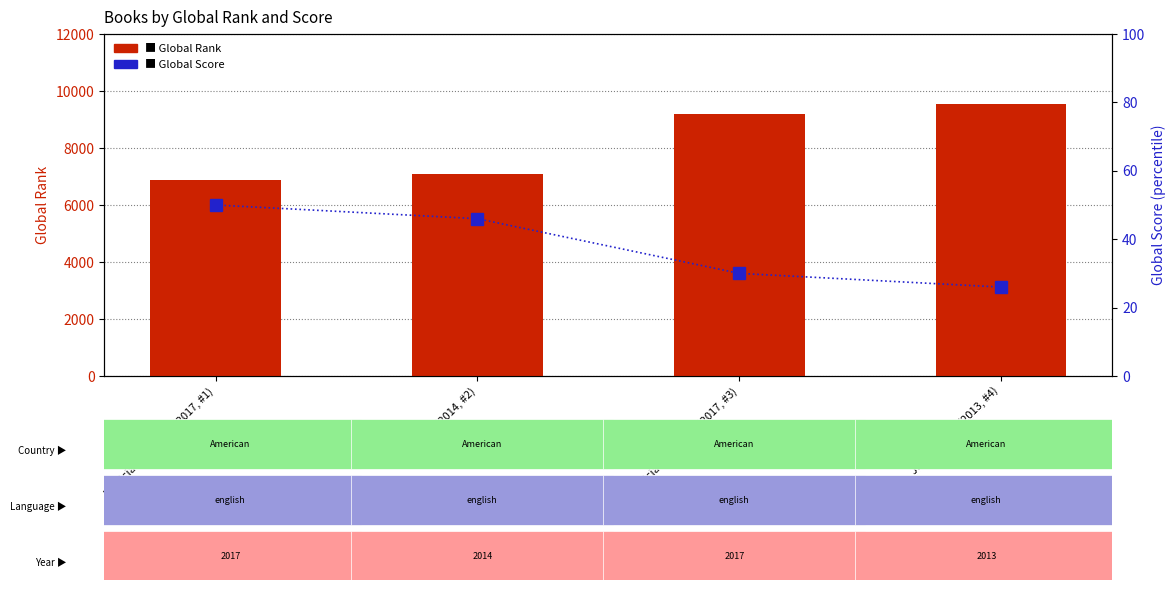

How many groups of bars are there?

4